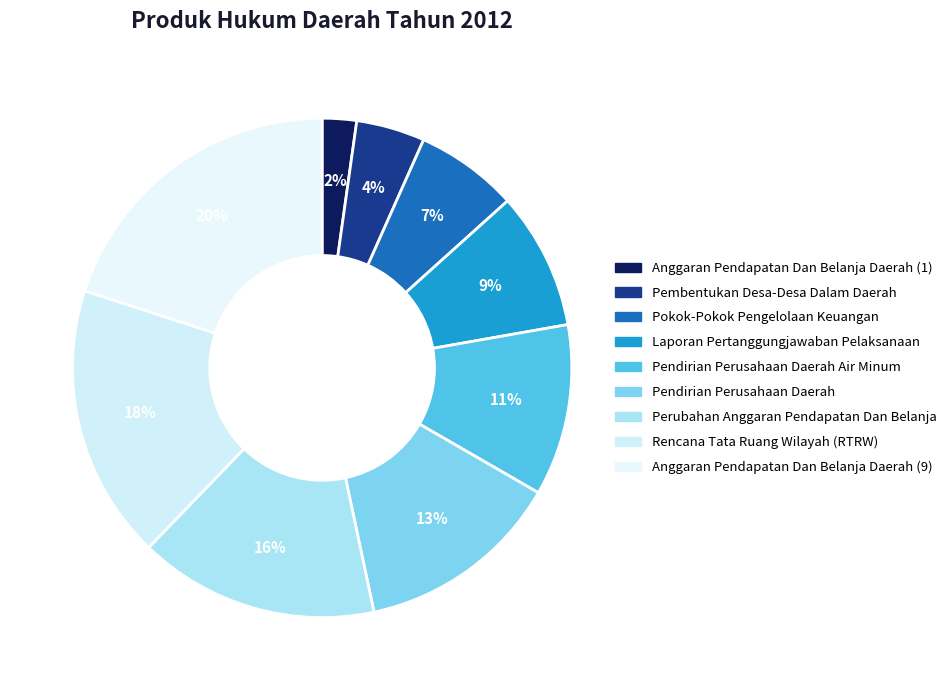

What is the largest slice in the pie chart?

Anggaran Pendapatan Dan Belanja Daerah (9)